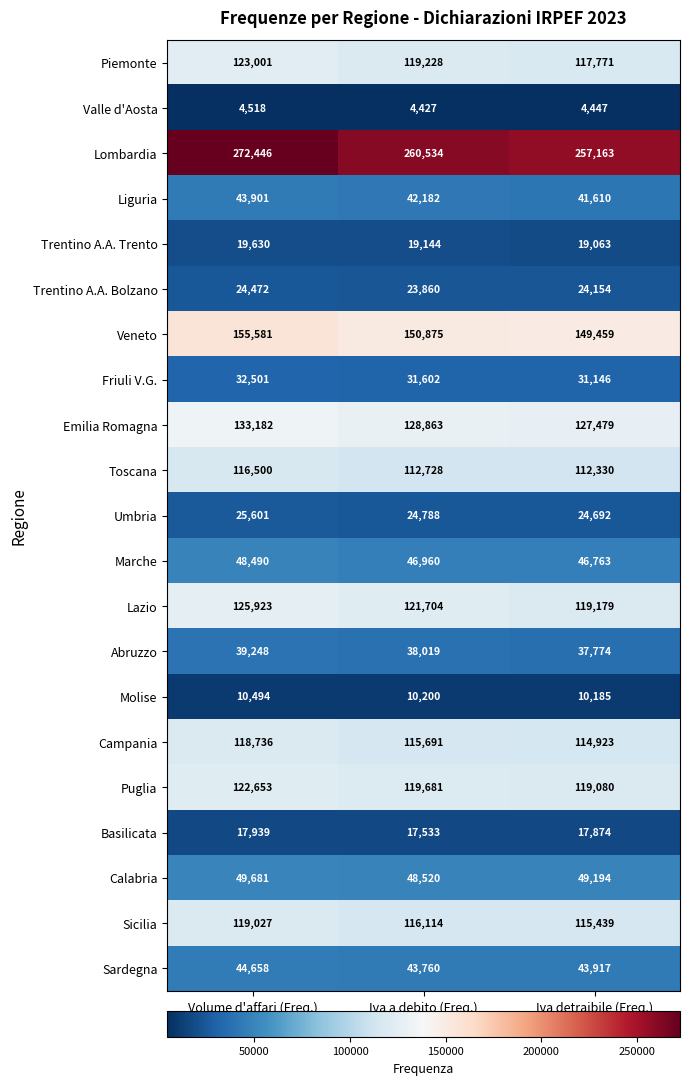

How many Trentino A.A. Bolzano values are between 23860 and 24472?

3